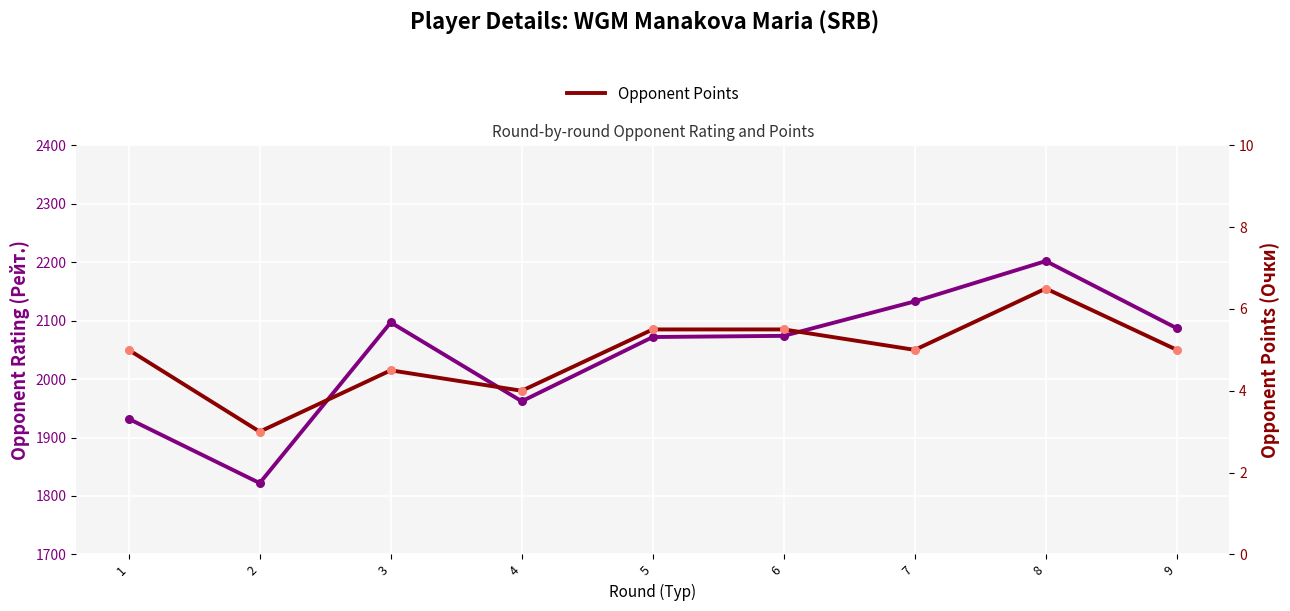

Which series reaches the minimum Y coordinate?

Opponent Points